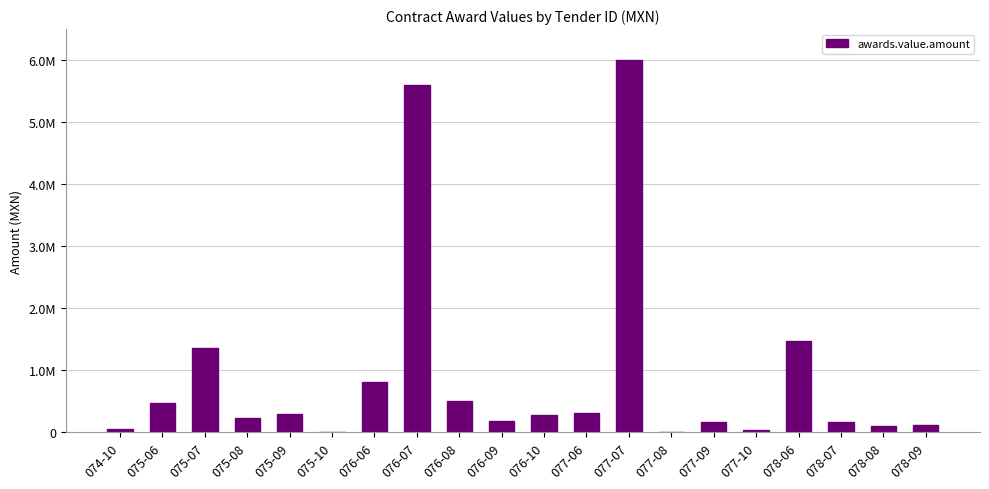

What is the difference between the maximum and minimum values?

5985281.0